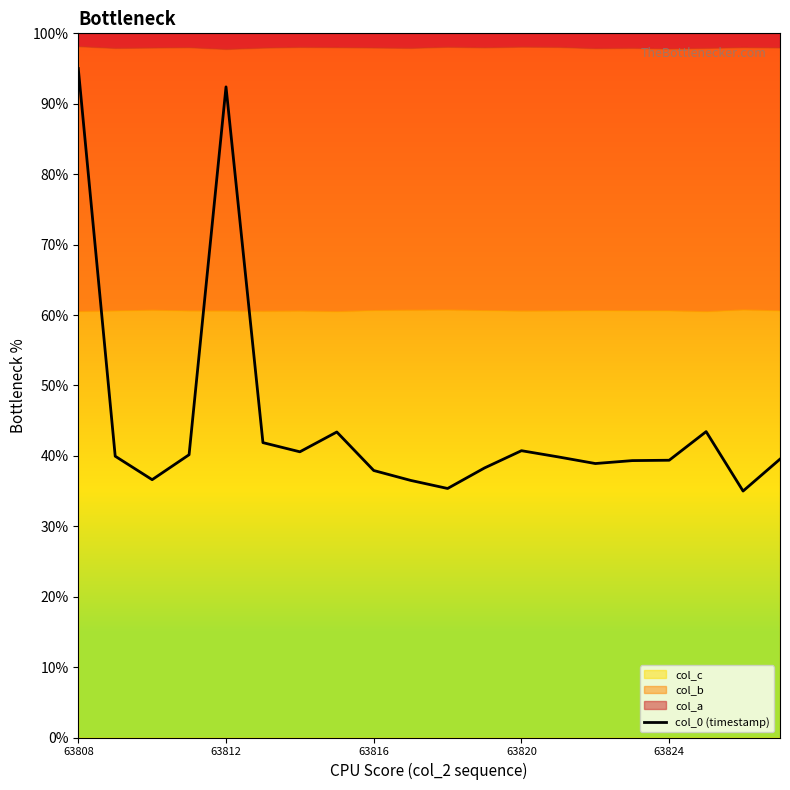

What is the maximum value for col_0 (timestamp)?

95.0